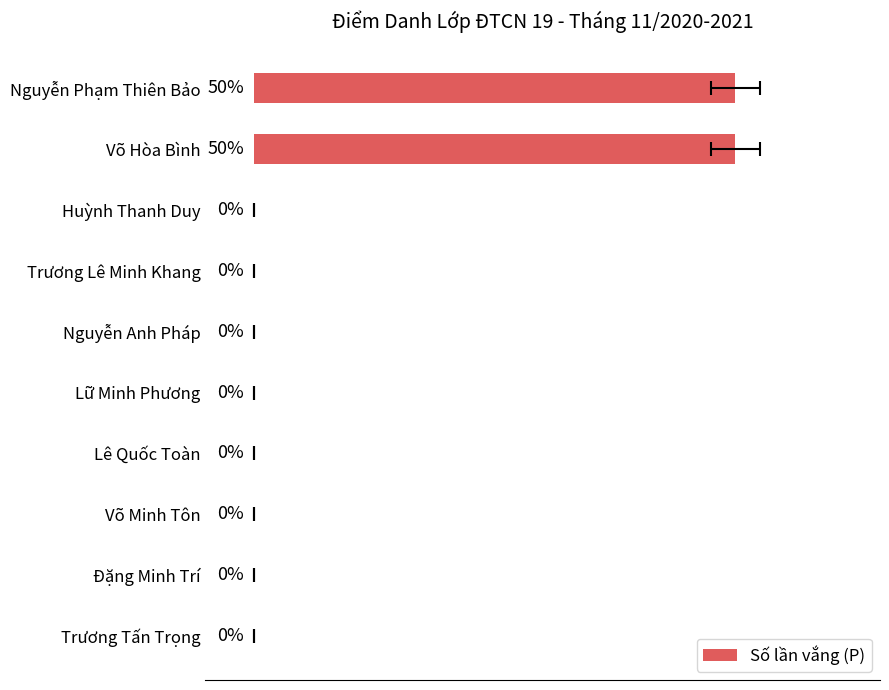

What is the maximum value shown in the chart?

1